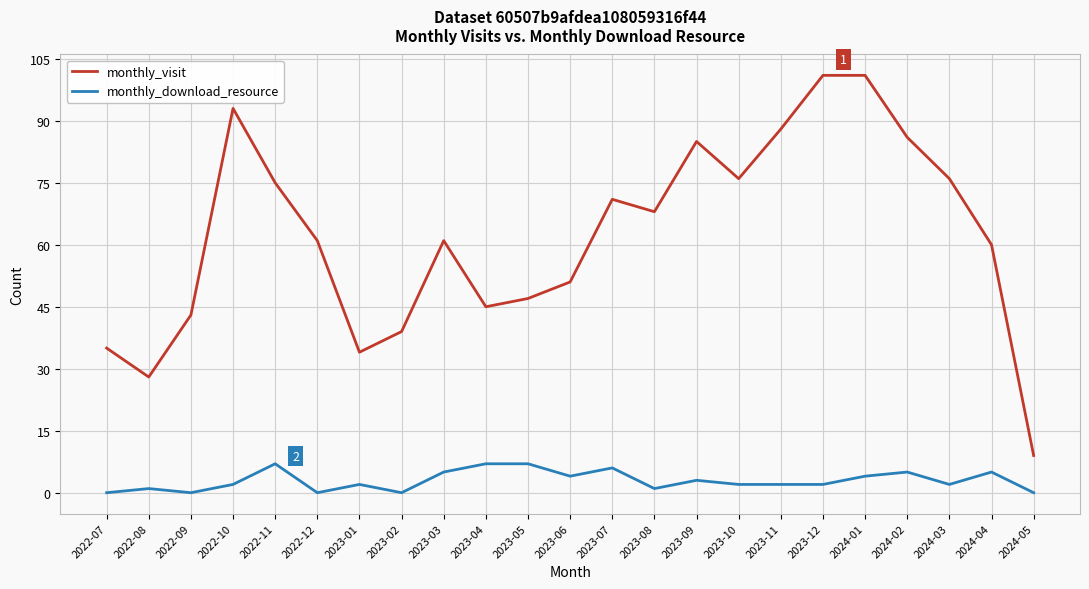

Which category has the lowest value in the monthly_visit series?

2024-05